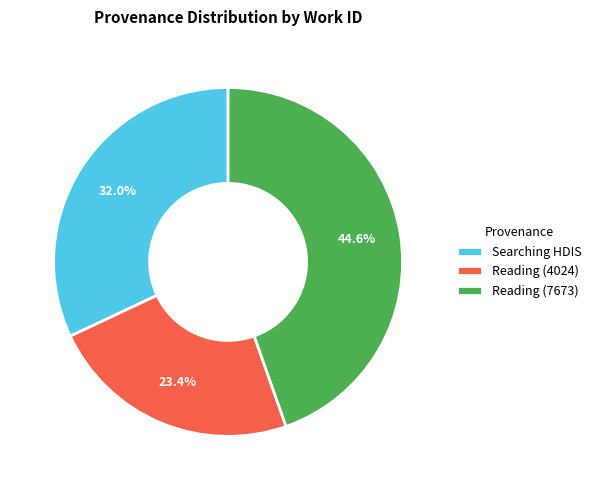

To the nearest percent, what is the difference between the Reading (4024) and Reading (7673) slice percentages?

21%